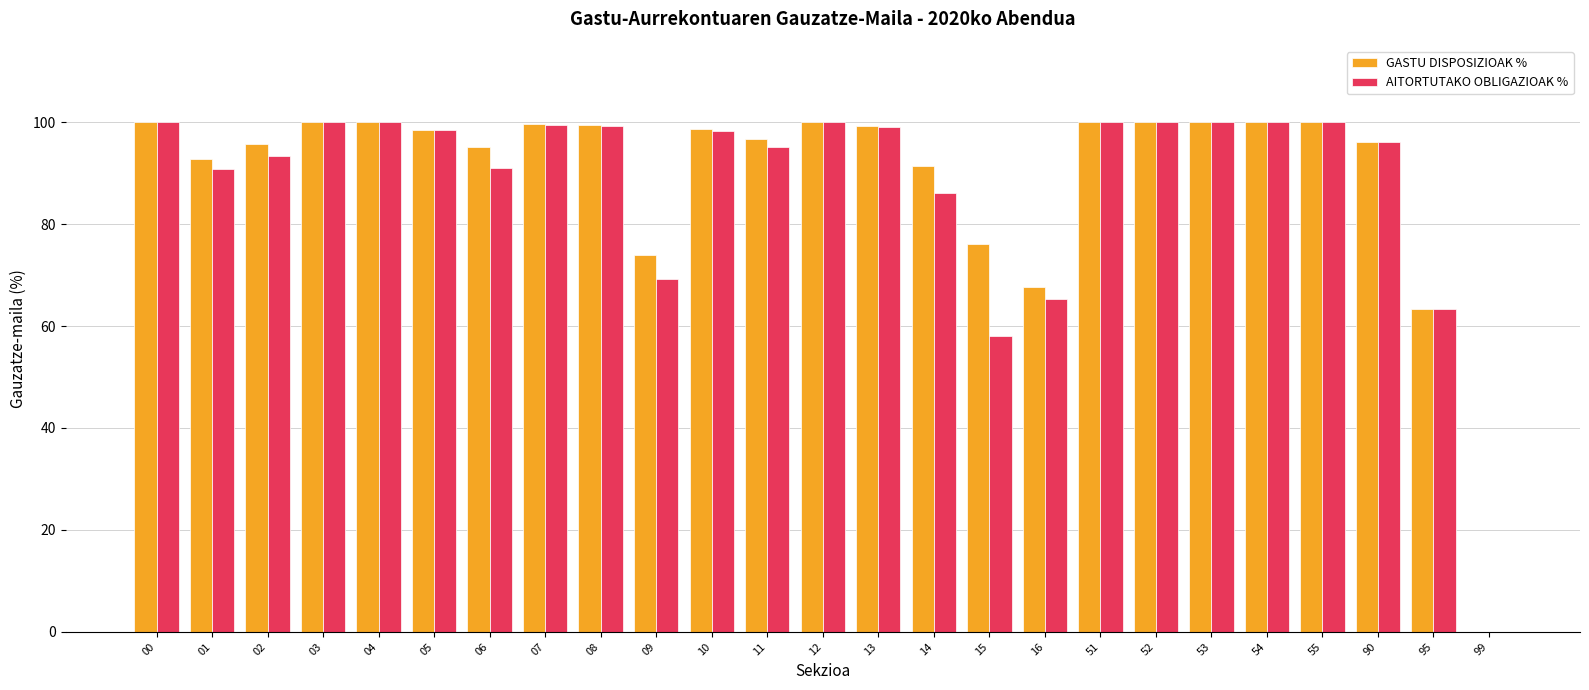

True or false: GASTU DISPOSIZIOAK % has a value of 99.5 at 08.

True